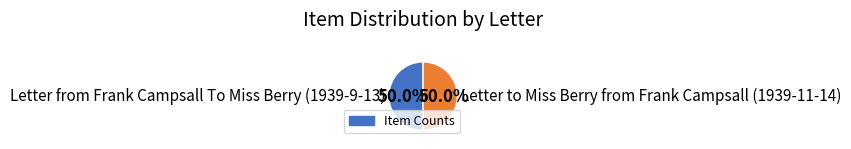

Combined, do Letter from Frank Campsall To Miss Berry (1939-9-13) and Letter to Miss Berry from Frank Campsall (1939-11-14) account for over 50%?

Yes